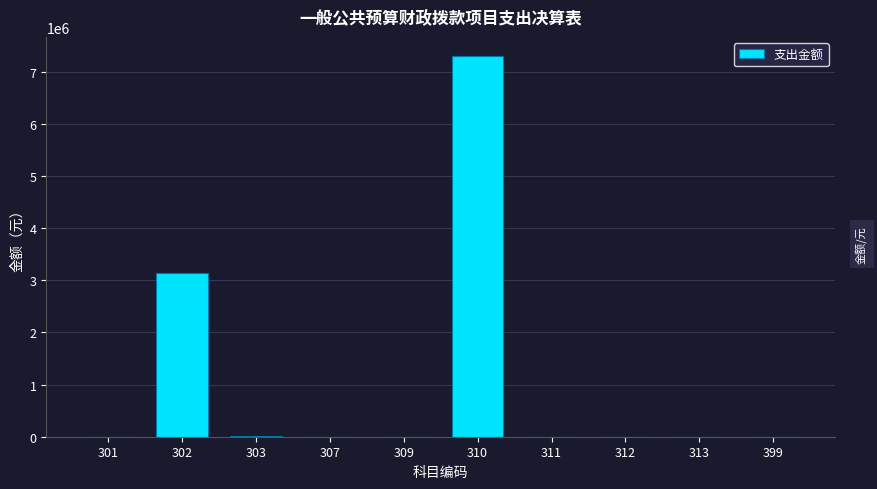

What is the change in value from 310 to 312?

-7300000